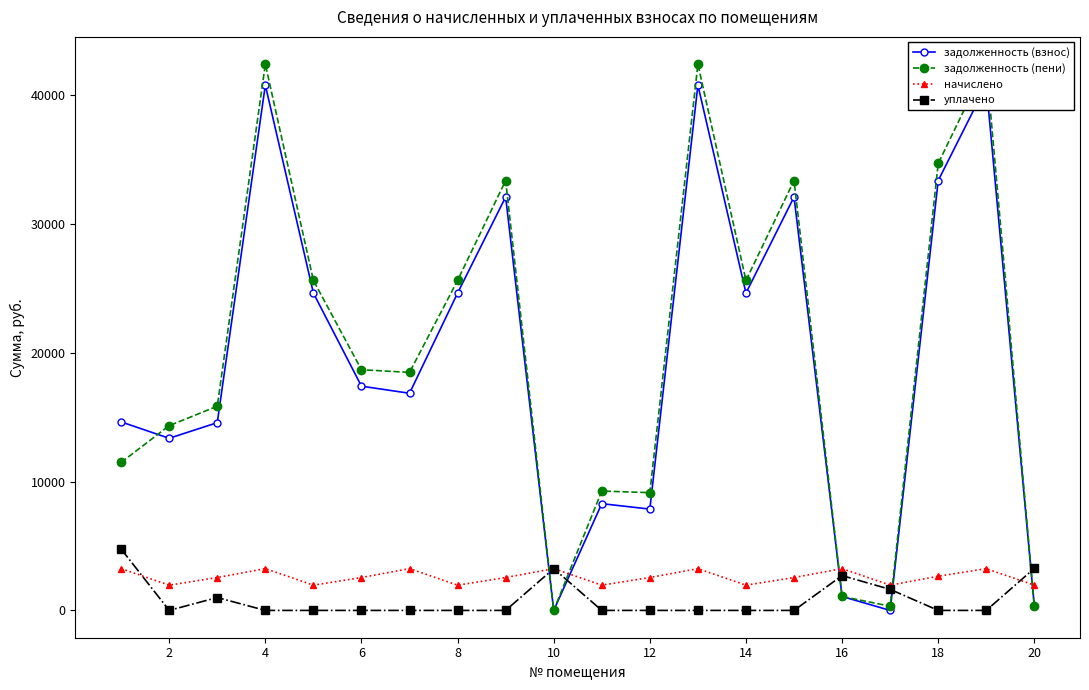

Where is the first local minimum for уплачено?

2